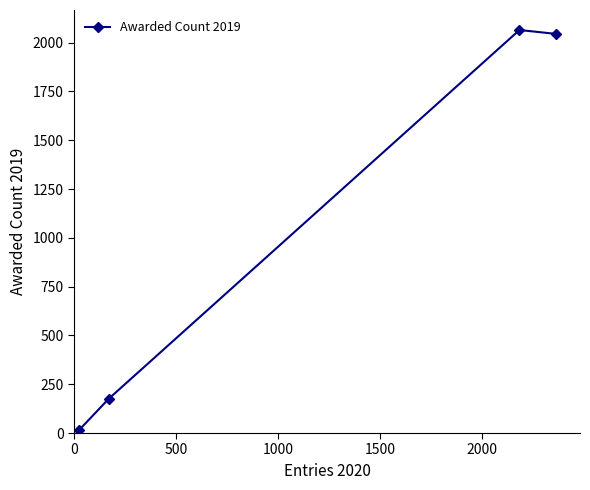

What is the maximum value shown in the chart?

2065